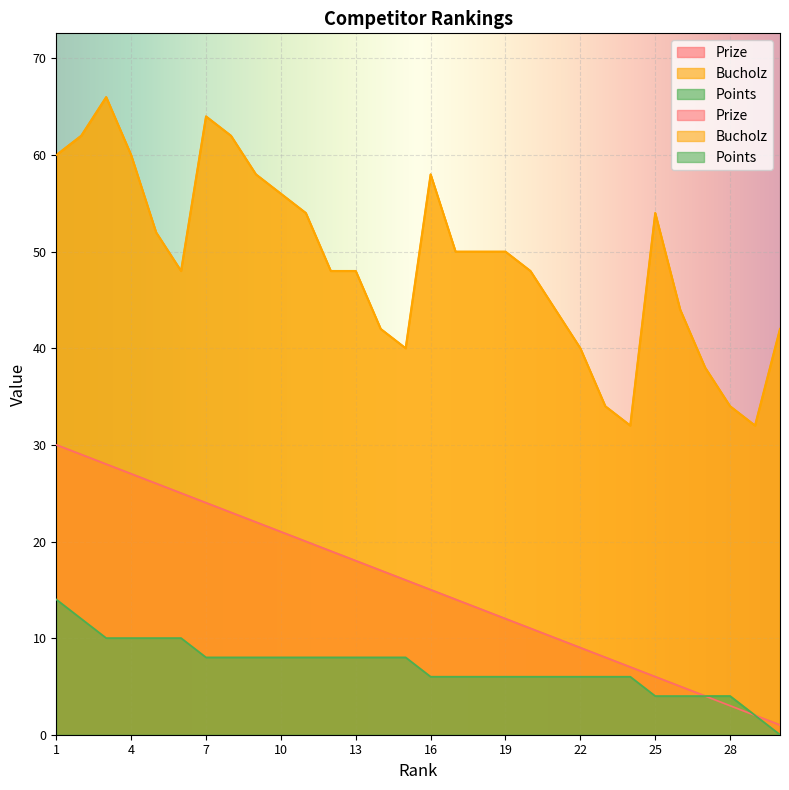

At which category does the chart reach its minimum across all series?

30